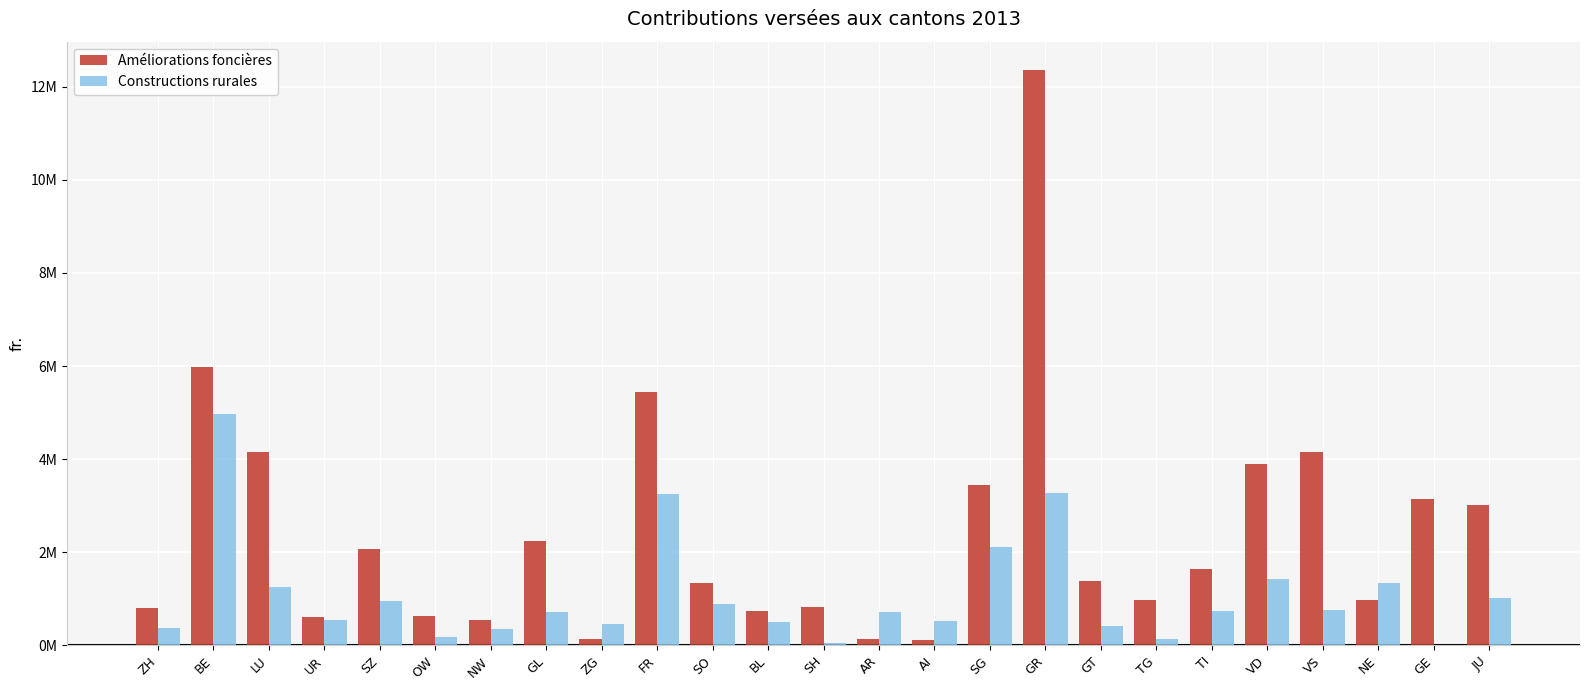

Between GT and GE, which series saw the biggest shift?

Améliorations foncières